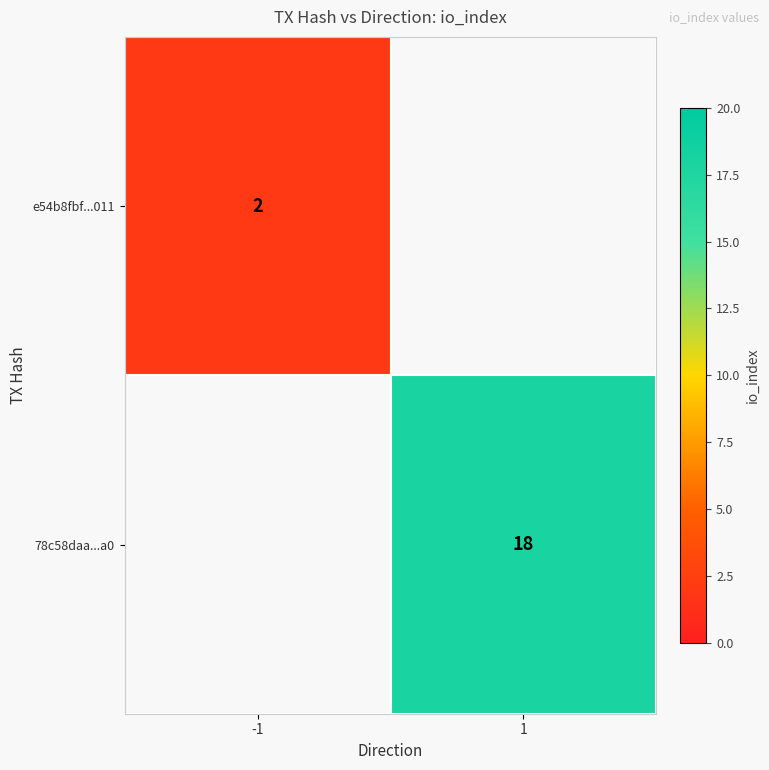

Is the value of e54b8fbf...011 at -1 greater than the value of 78c58daa...a0 at 1?

No